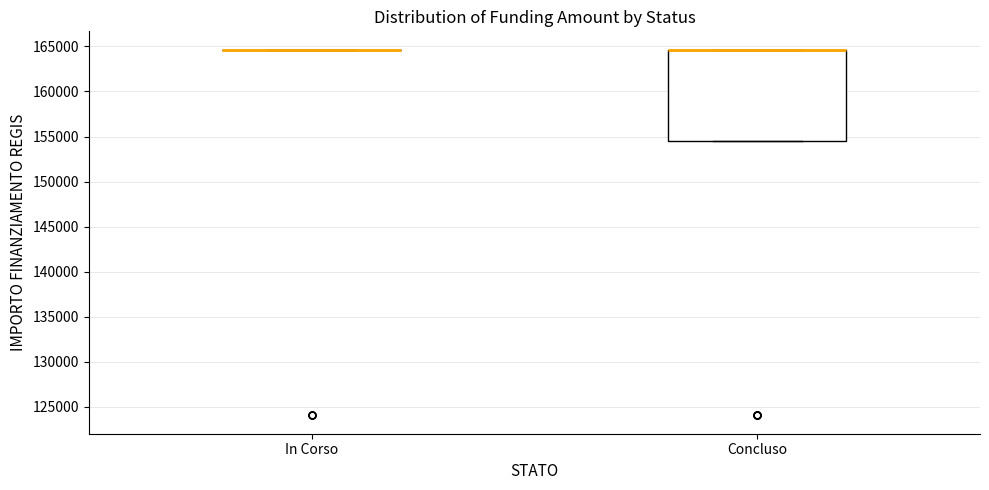

Comparing the boxes themselves (not the whiskers), which one is the tallest?

Concluso